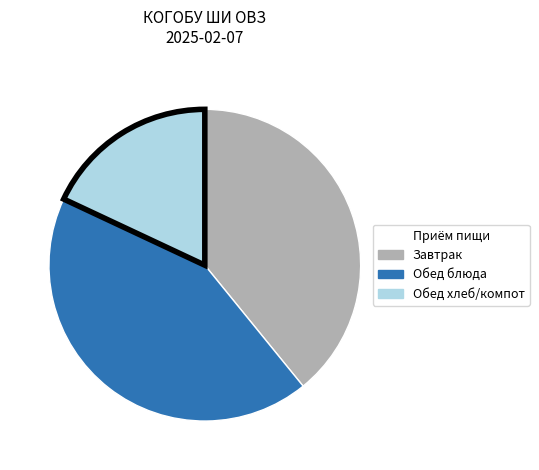

Rank the categories by value from highest to lowest.

Обед блюда, Завтрак, Обед хлеб/компот